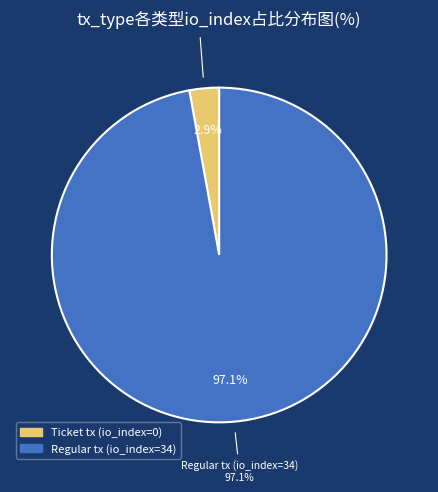

Rank the categories by value from highest to lowest.

Regular tx (io_index=34), Ticket tx (io_index=0)